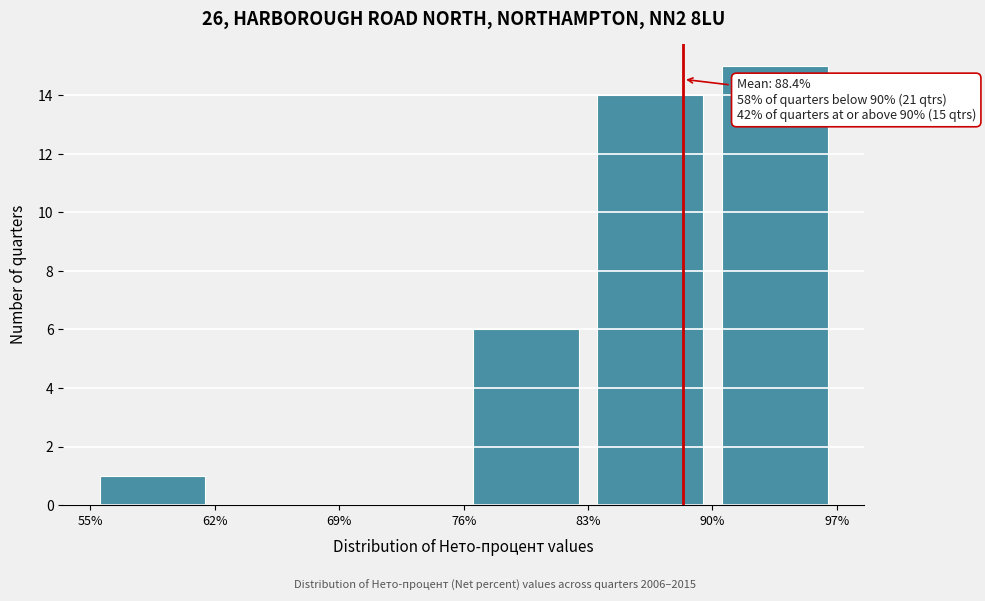

Over which range of the x-axis is the bar tallest?

90% to 97%